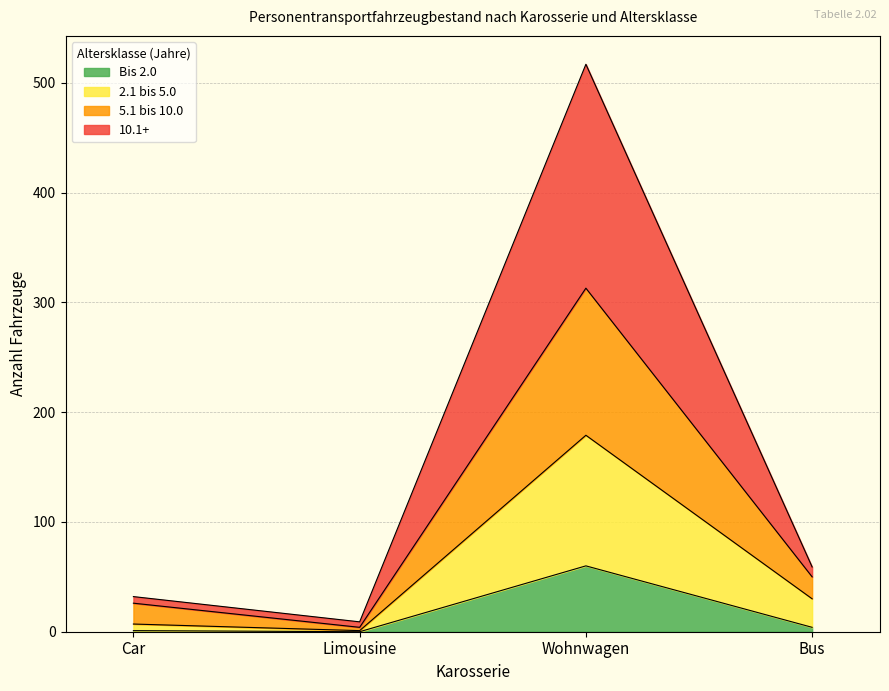

True or false: 10.1+ has more than 1 interior local peaks.

False